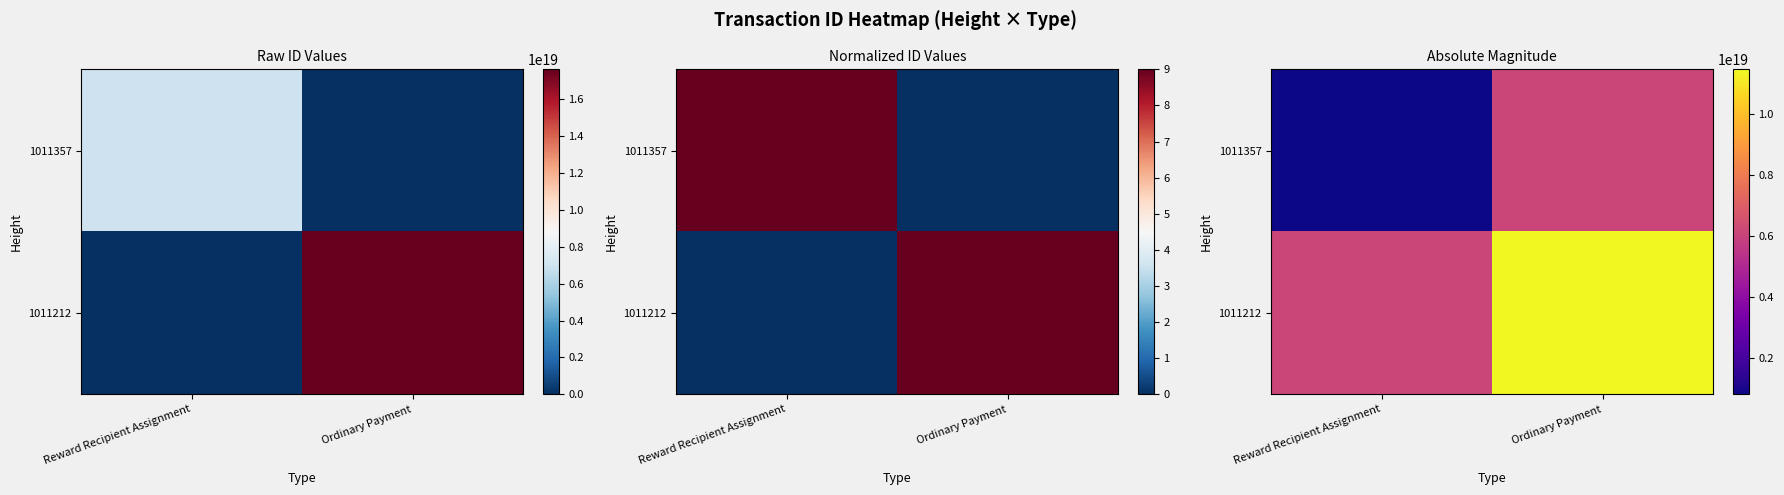

Which label corresponds to the smallest value in the chart?

Reward Recipient Assignment